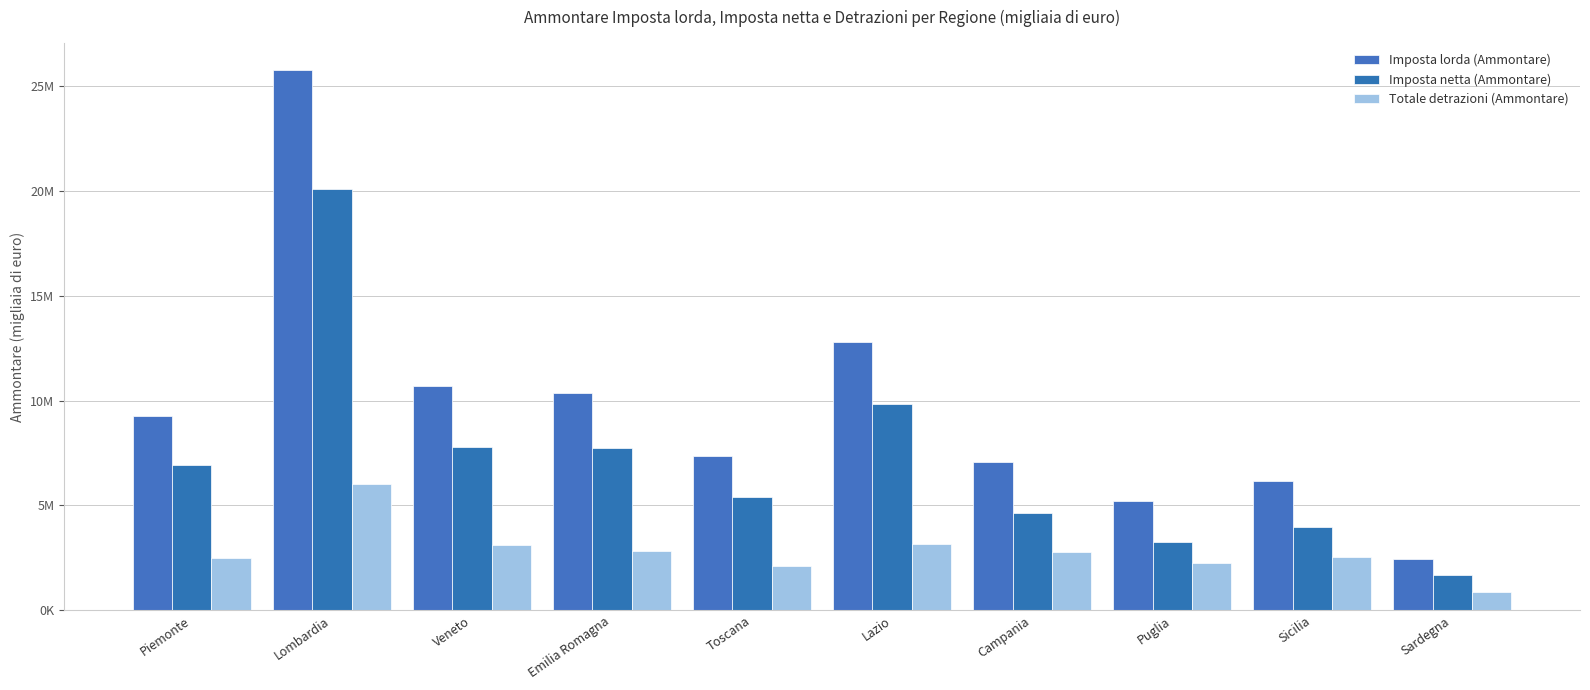

At which label does Imposta netta (Ammontare) reach its peak?

Lombardia